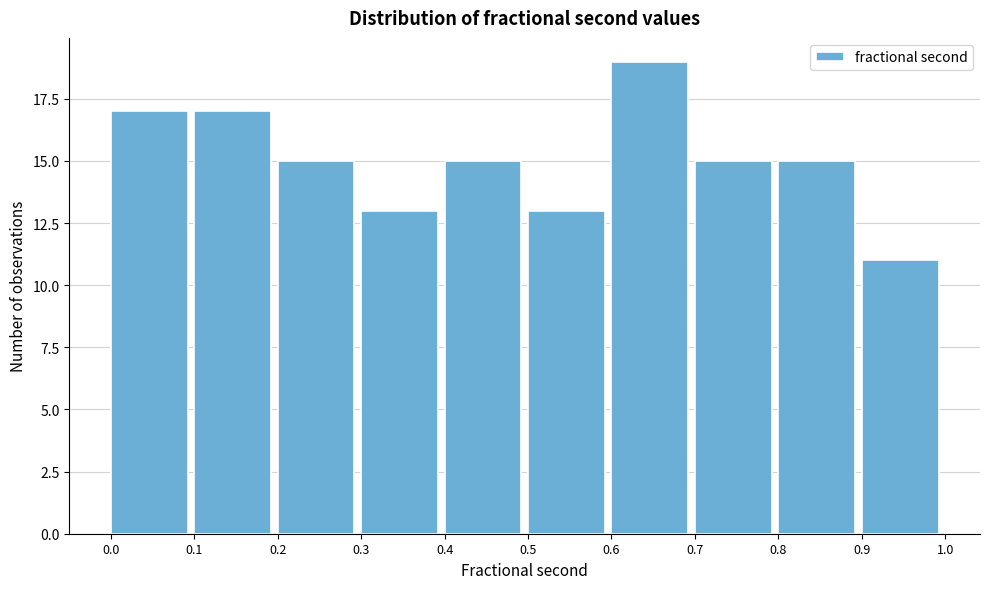

Reading left to right, list every bar in this chart as the range it spans on the x-axis followed by its height. The values are not printed on the chart, so give them approximately, as read against the axis.

0.0 to 0.1: 17
0.1 to 0.2: 17
0.2 to 0.3: 15
0.3 to 0.4: 13
0.4 to 0.5: 15
0.5 to 0.6: 13
0.6 to 0.7: 19
0.7 to 0.8: 15
0.8 to 0.9: 15
0.9 to 1.0: 11